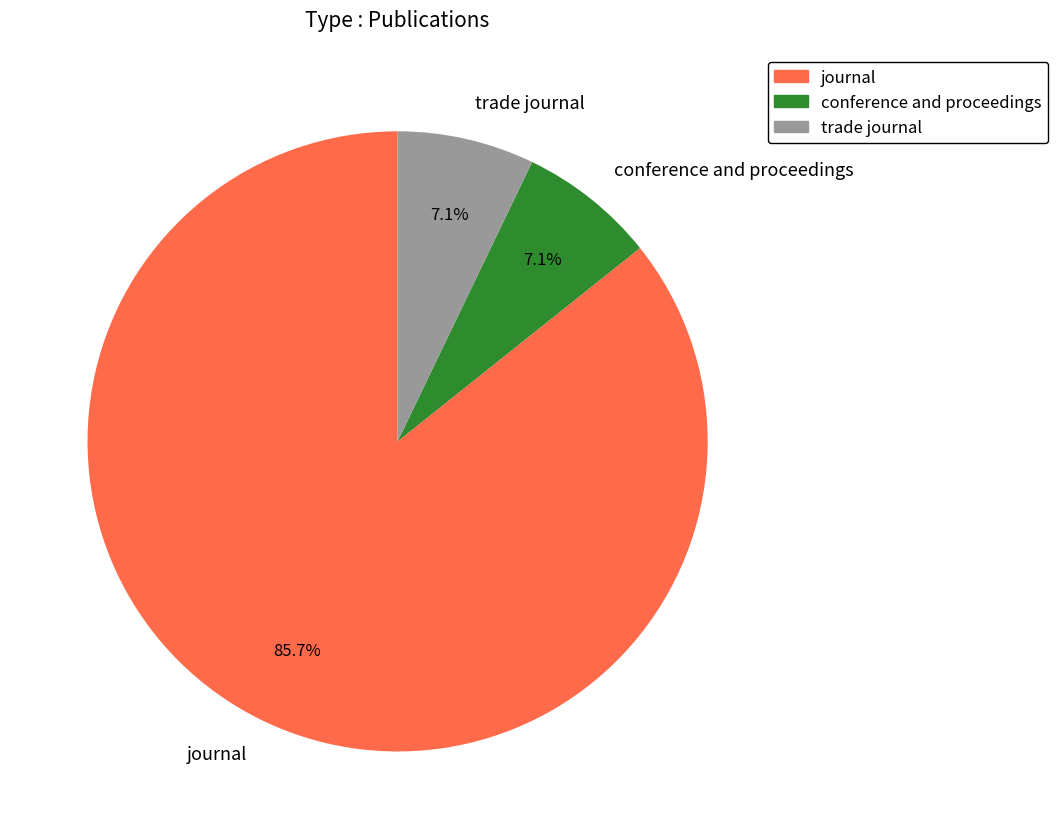

To the nearest percent, what portion does trade journal represent?

7%